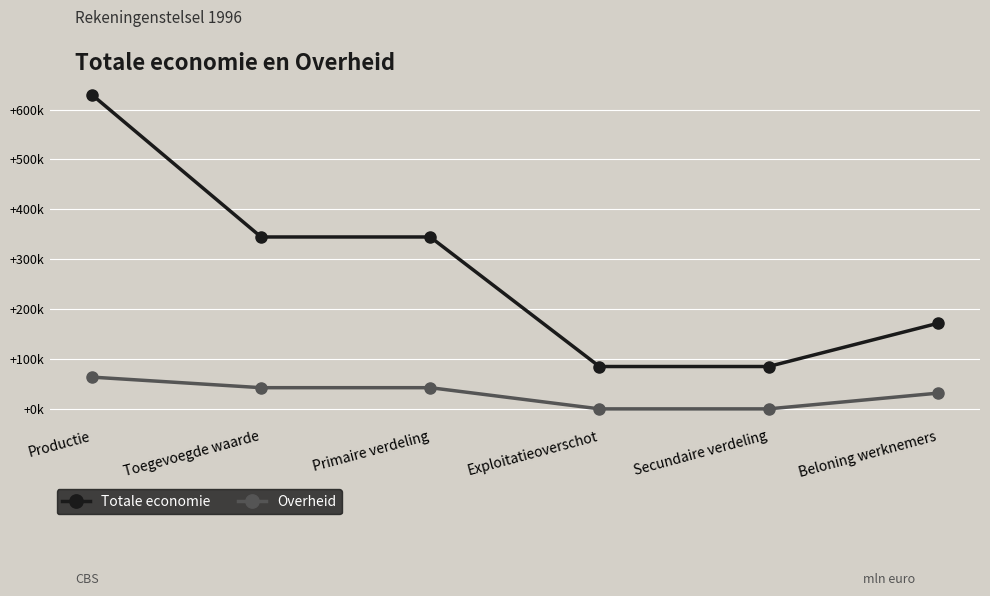

Reading right to left, list all the values displayed in this chart.

Totale economie: Beloning werknemers=171461	Secundaire verdeling=84919	Exploitatieoverschot=84919	Primaire verdeling=344625	Toegevoegde waarde=344625	Productie=629836
Overheid: Beloning werknemers=31500	Secundaire verdeling=0	Exploitatieoverschot=0	Primaire verdeling=42489	Toegevoegde waarde=42489	Productie=63687